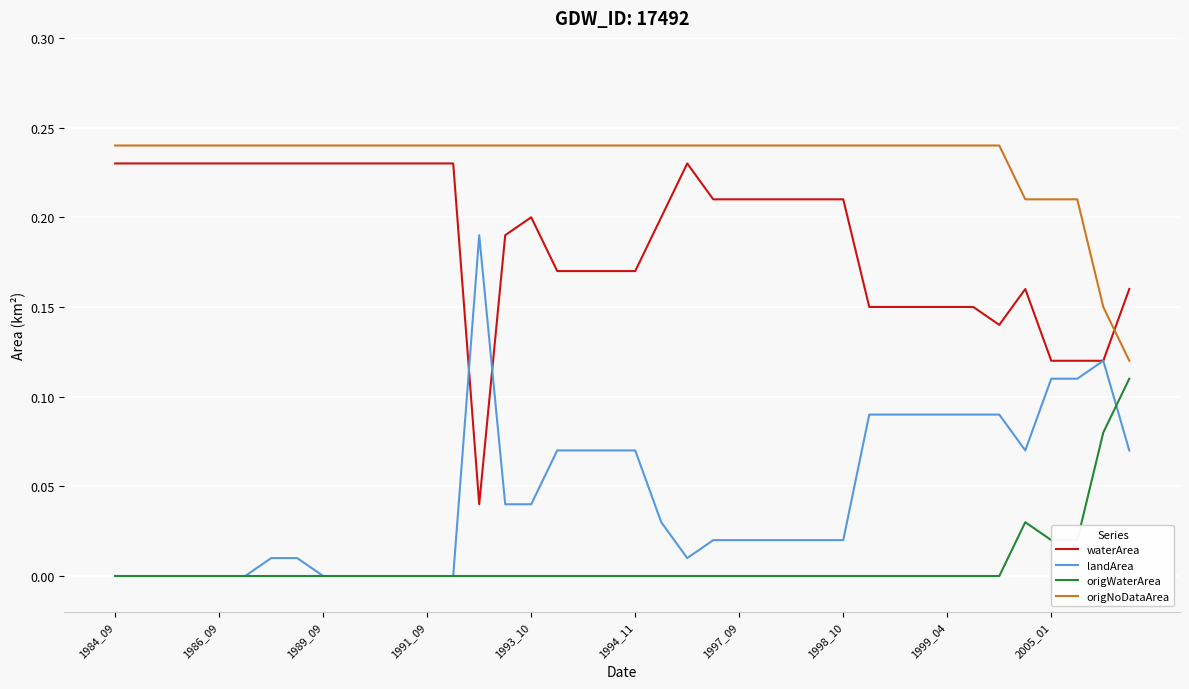

True or false: origWaterArea and origNoDataArea cross at least once.

False